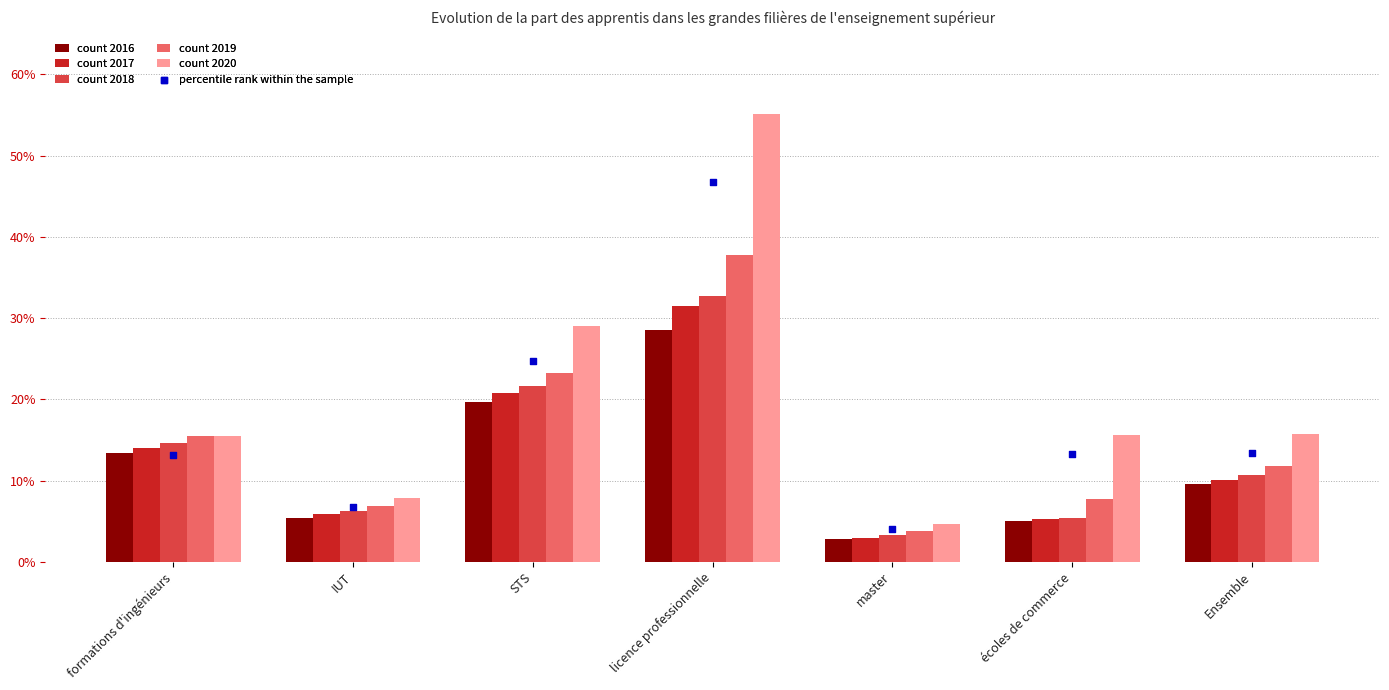

Is the value of 2019 at licence professionnelle greater than the value of 2018 at écoles de commerce?

Yes